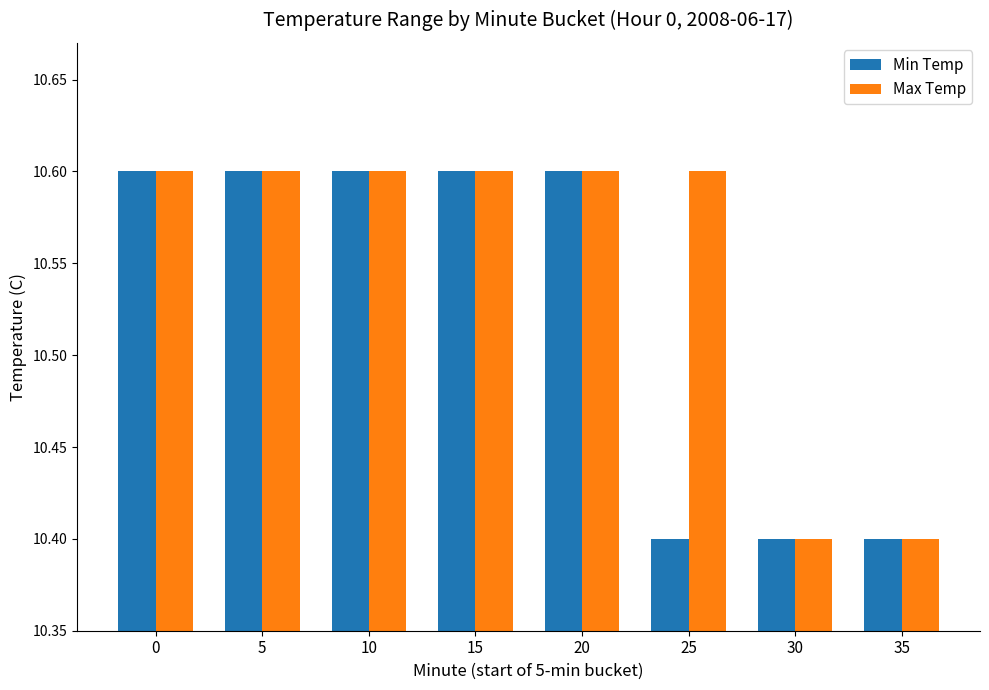

What is the sum of the Max Temp values at 0 and 15?

21.2